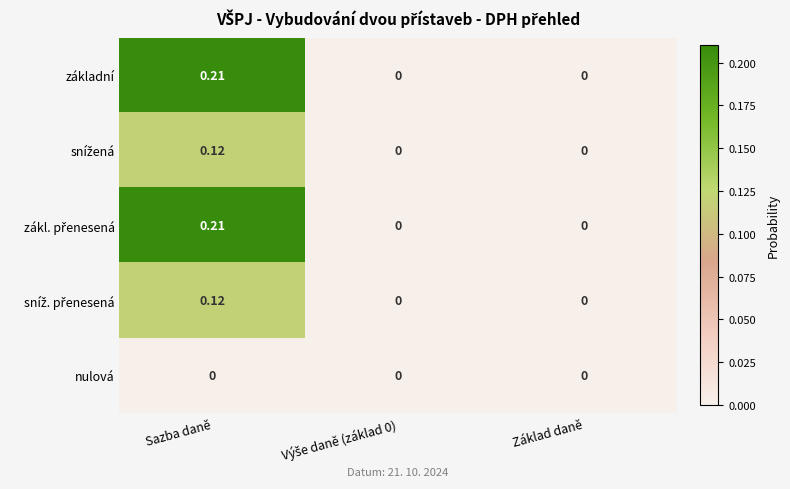

Which label corresponds to the largest value in the chart?

Sazba daně